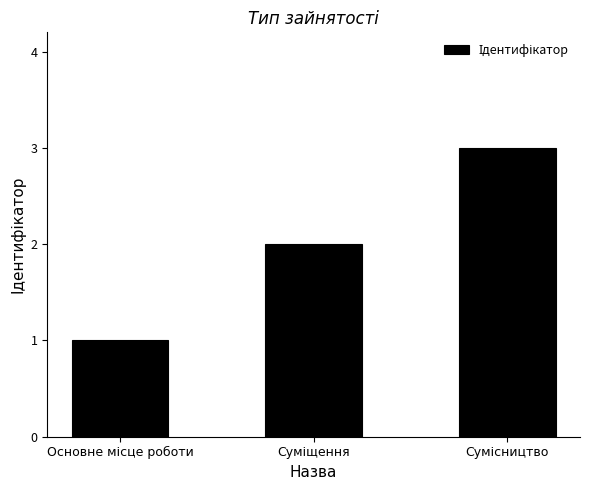

What is the greatest value displayed?

3